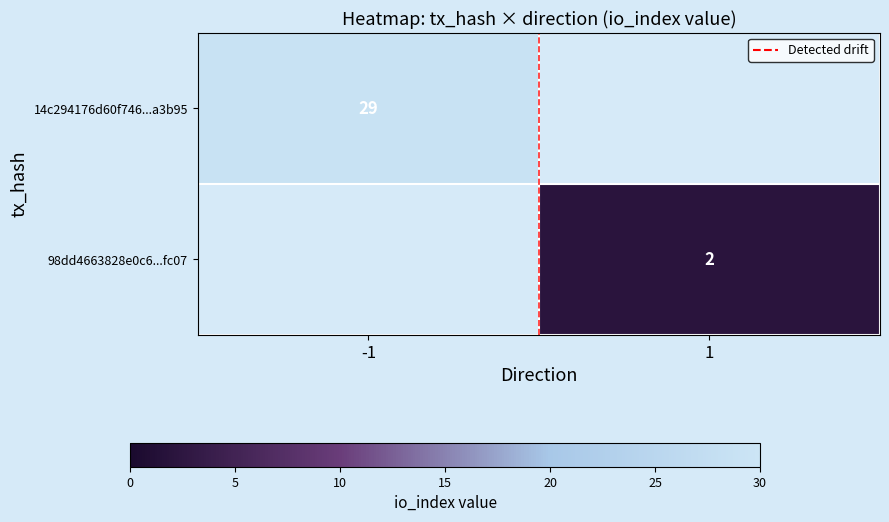

True or false: 98dd4663828e0c6...fc07 has a value of 2.0 at 1.

True